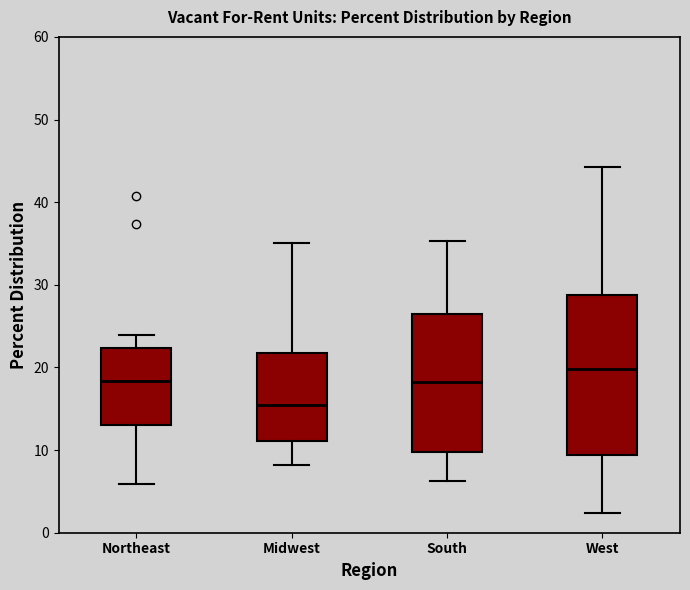

Which box has the lowest median line?

Midwest